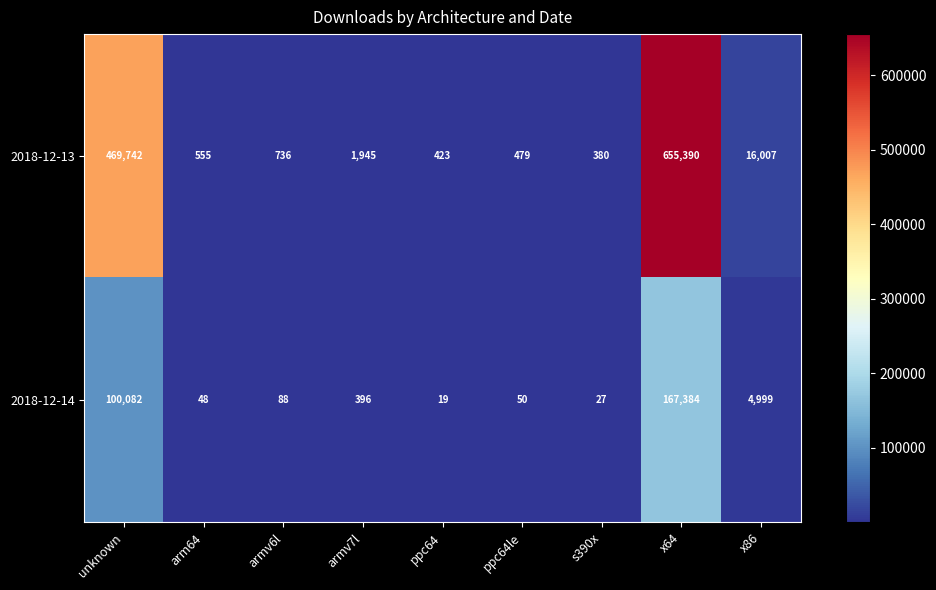

Reading left to right, what are all the values shown in this chart?

2018-12-13: 469742	555	736	1945	423	479	380	655390	16007
2018-12-14: 100082	48	88	396	19	50	27	167384	4999